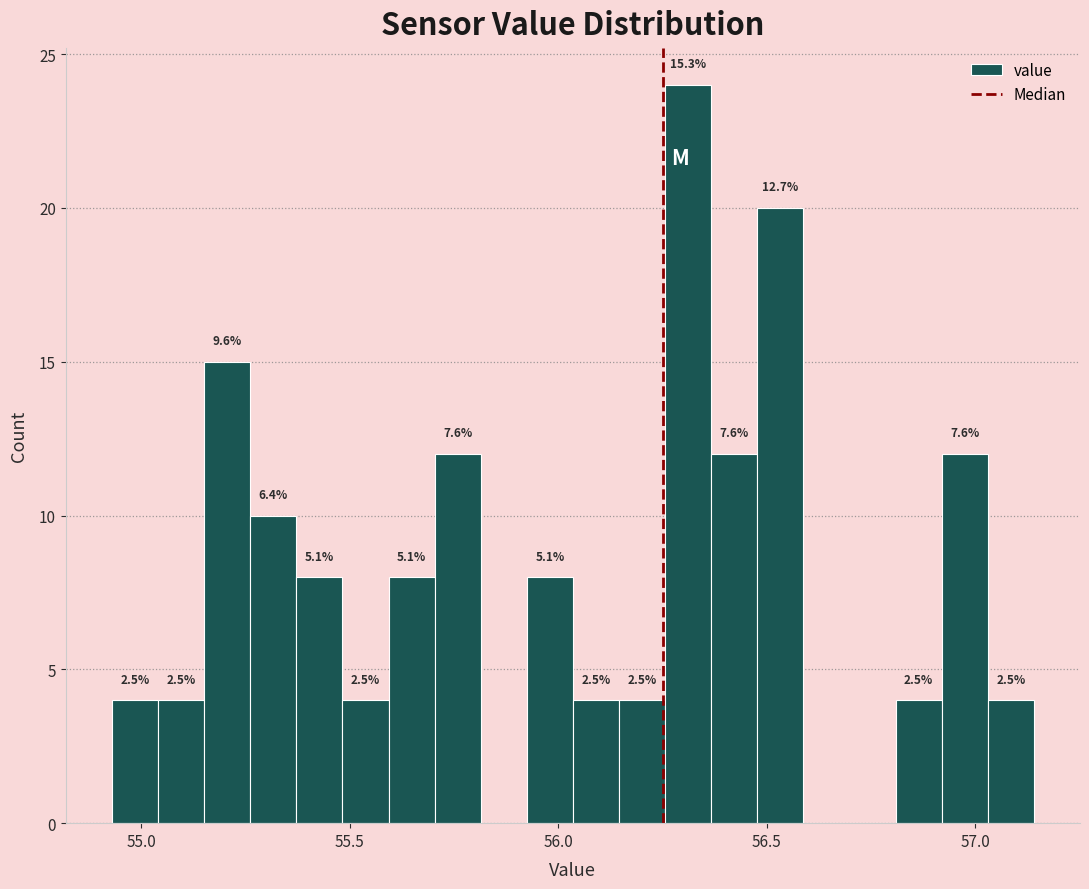

Around what value on the x-axis is the tallest bar? Give the approximate position of its centre, as read against the axis.

56.30